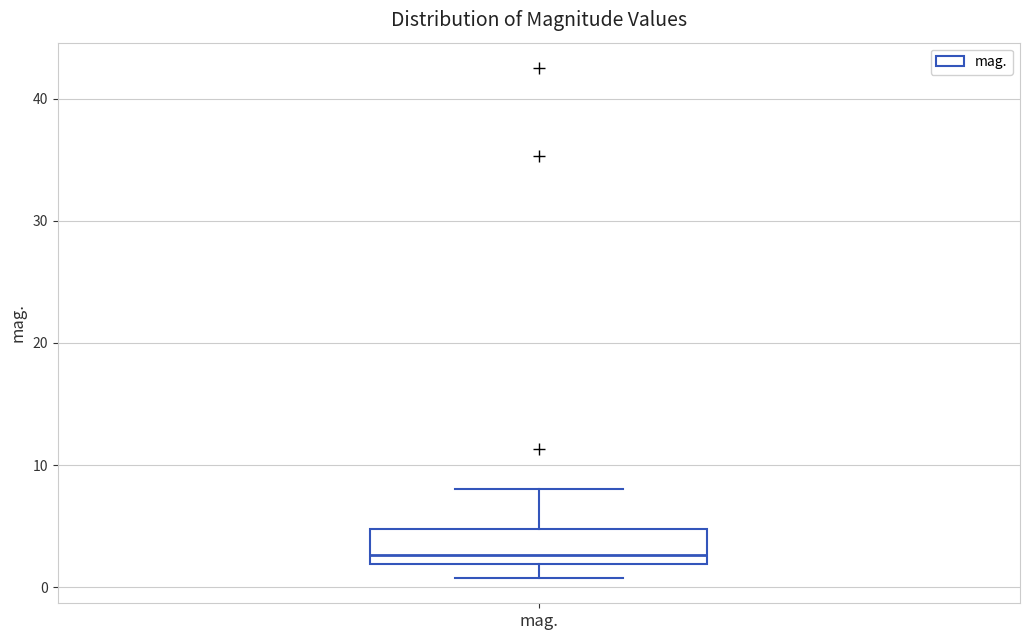

Transcribe this box plot: give where the median line is, the range the box spans, and where the two whiskers end, as read against the y-axis. The values are not printed on the chart, so give them approximately, as read against the axis.

median 3, box 2 to 5, whiskers 1 to 8